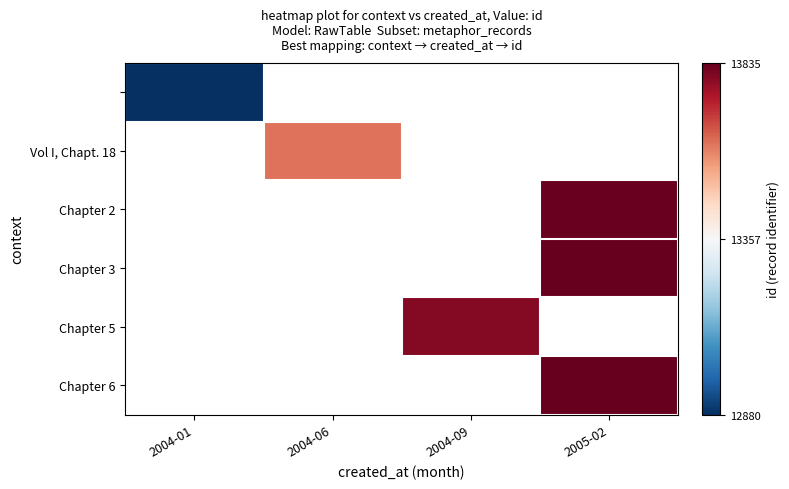

At how many categories does at least one series exceed 13511?

3